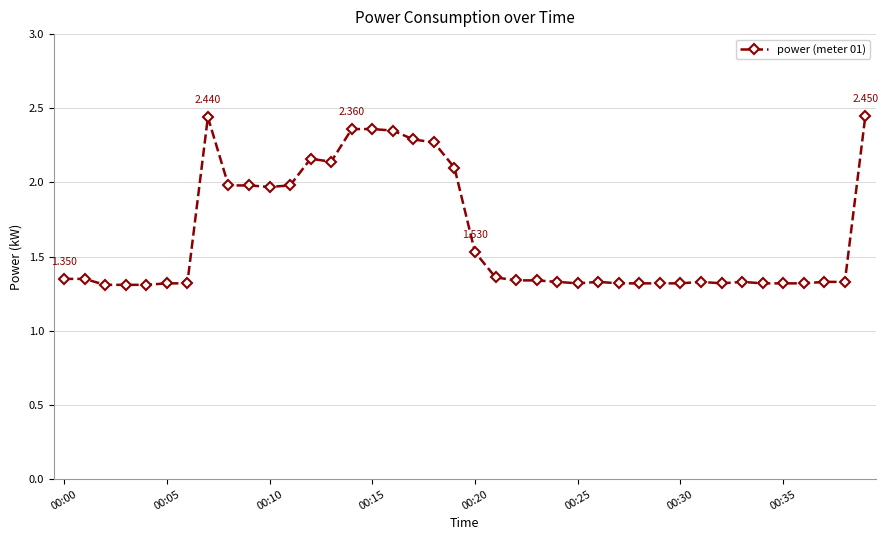

True or false: the data has more than 1 interior local peaks.

True